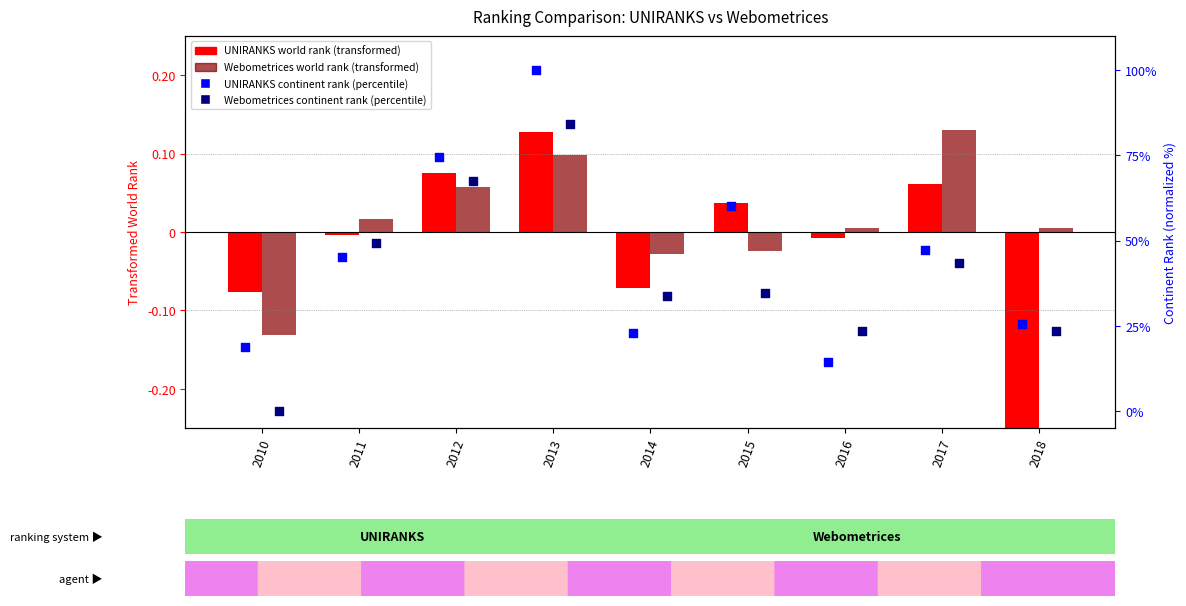

Which series has the largest total across all categories?

UNIRANKS continent rank (percentile)